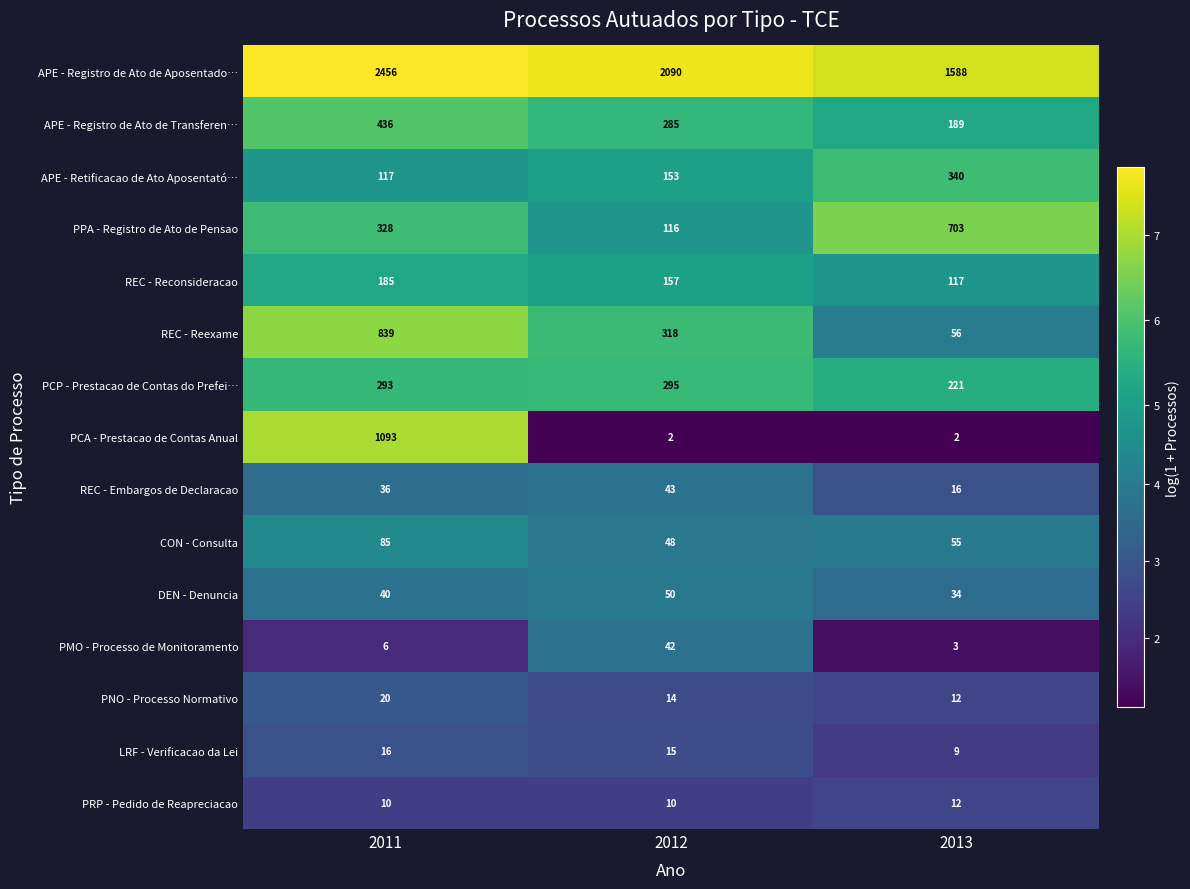

At which category is the sum across all series the highest?

2011